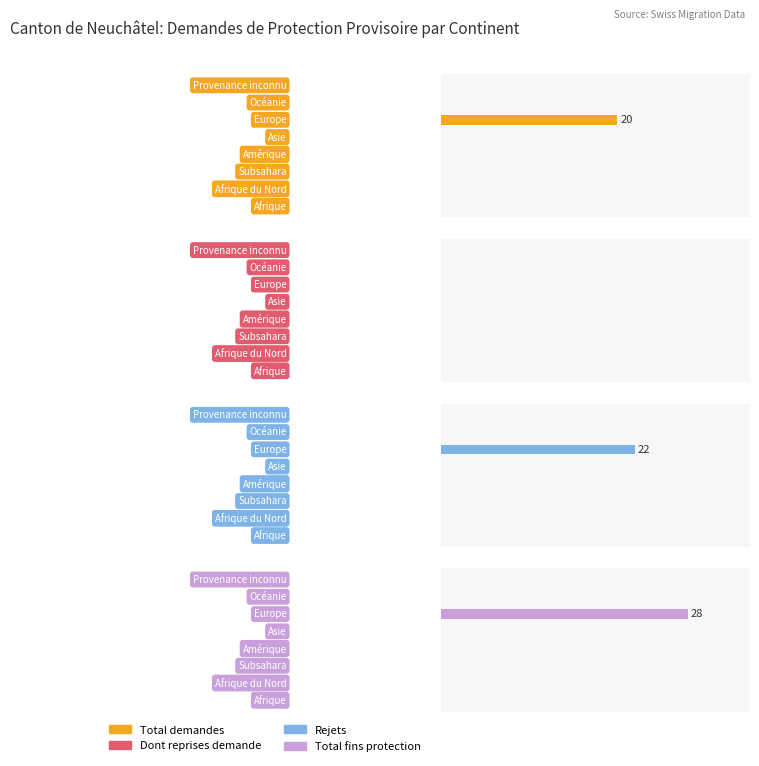

What are all the series names shown in the legend?

Total demandes, Dont reprises demande, Rejets, Total fins protection